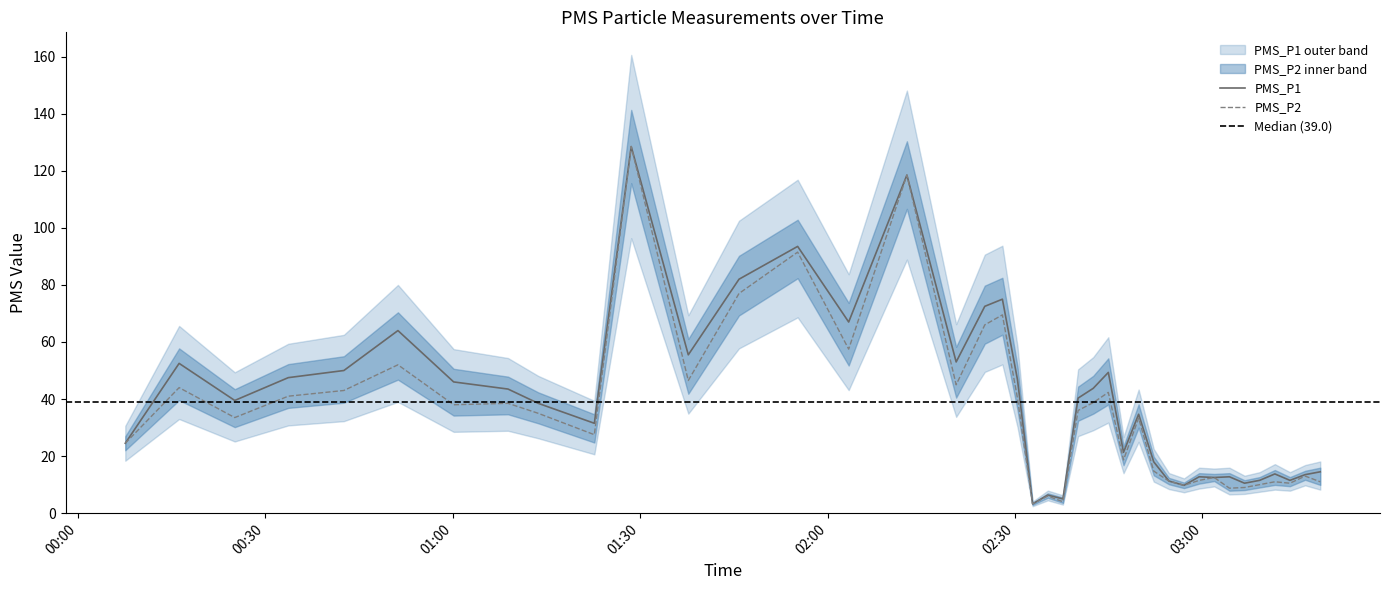

What is the label of the 6th point from the right?

2021/10/12 03:06:44